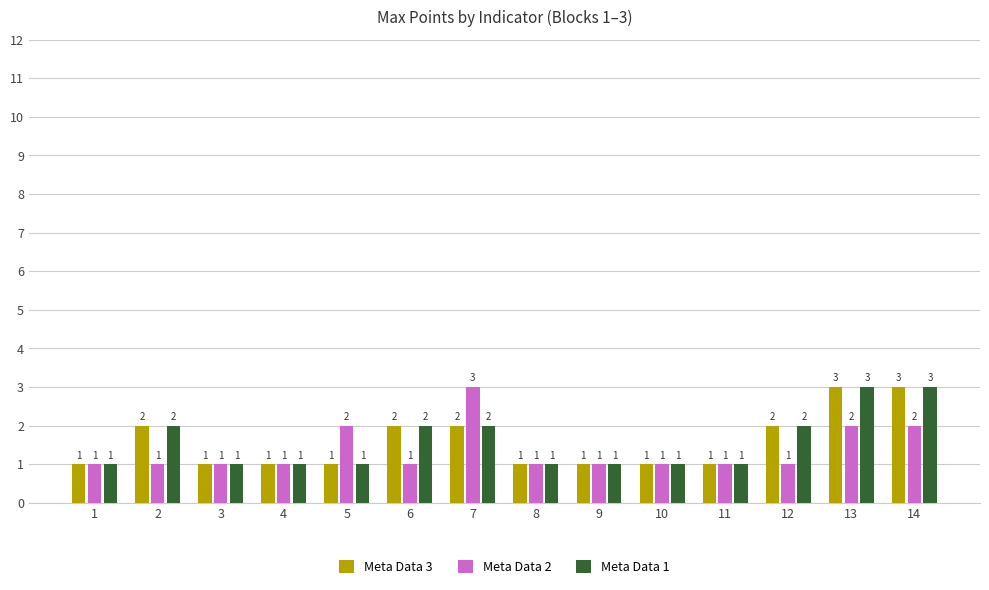

True or false: Meta Data 1 has a value of 3 at 13.

True